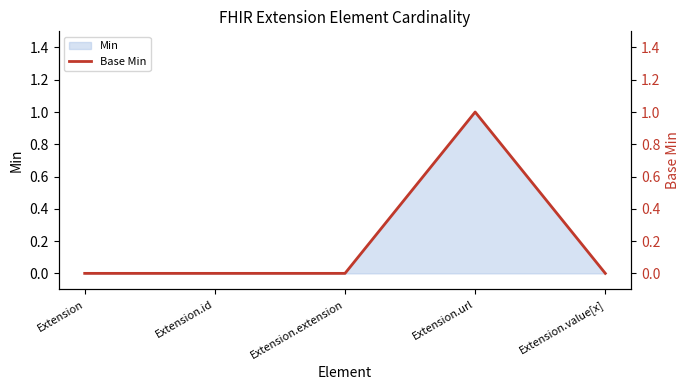

List the labels in order of value, largest first.

Extension.url, Extension, Extension.id, Extension.extension, Extension.value[x]